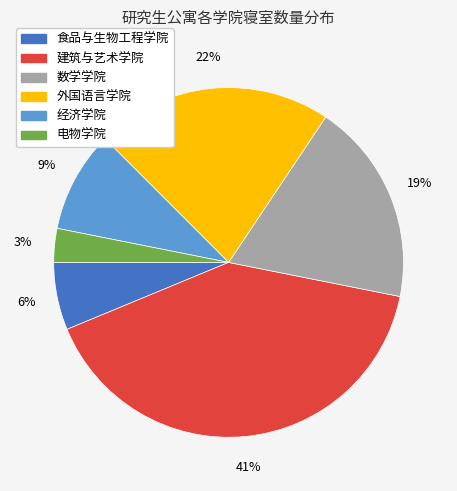

To the nearest percent, what is the average slice percentage?

17%